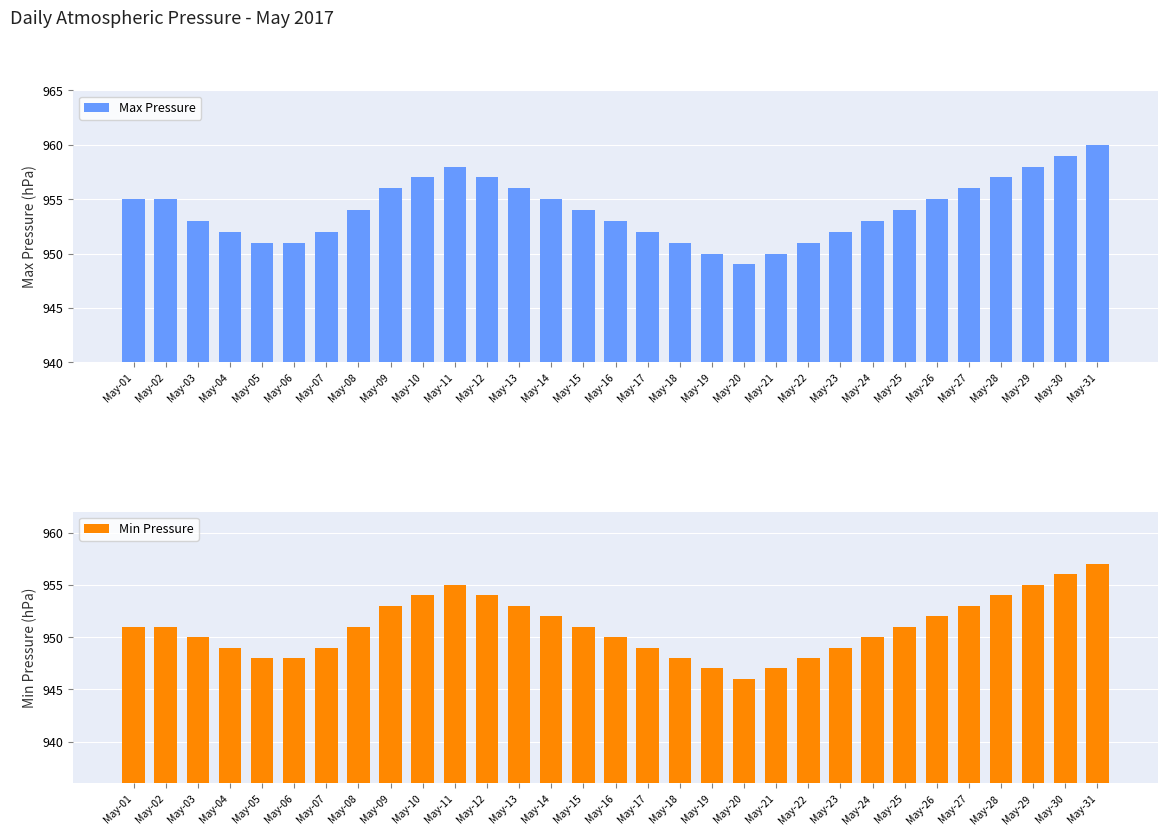

At how many categories does at least one series exceed 952?

20